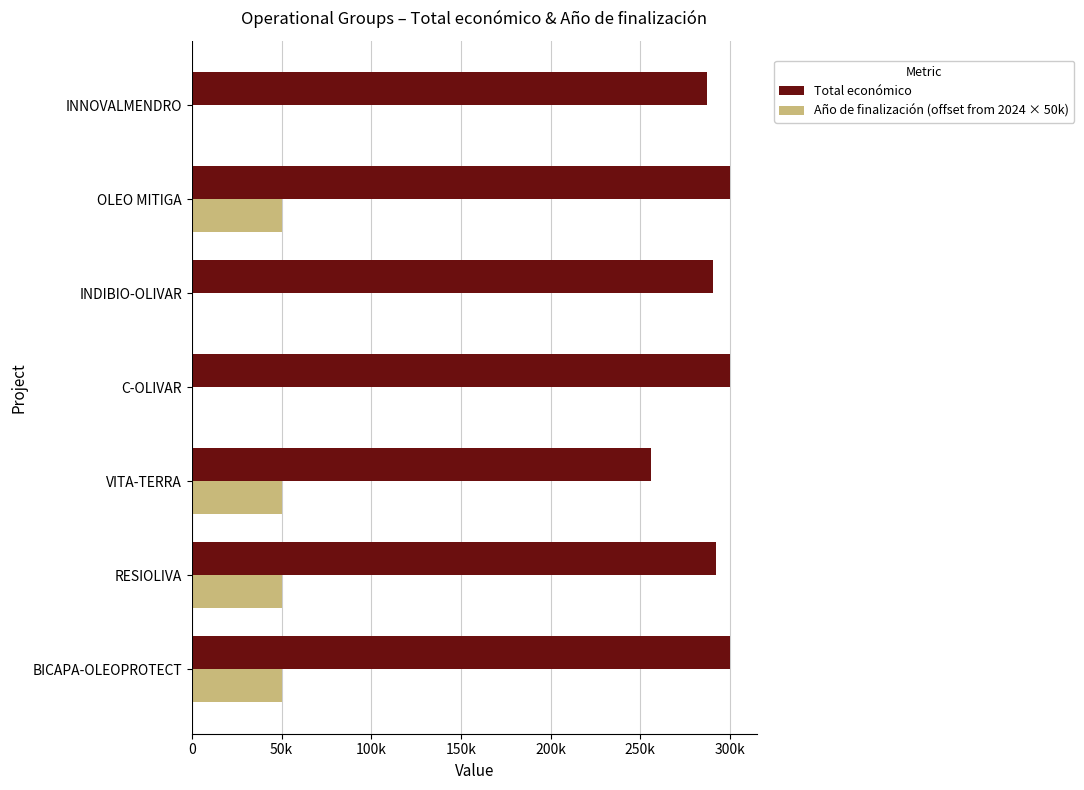

What is the greatest value displayed?

299997